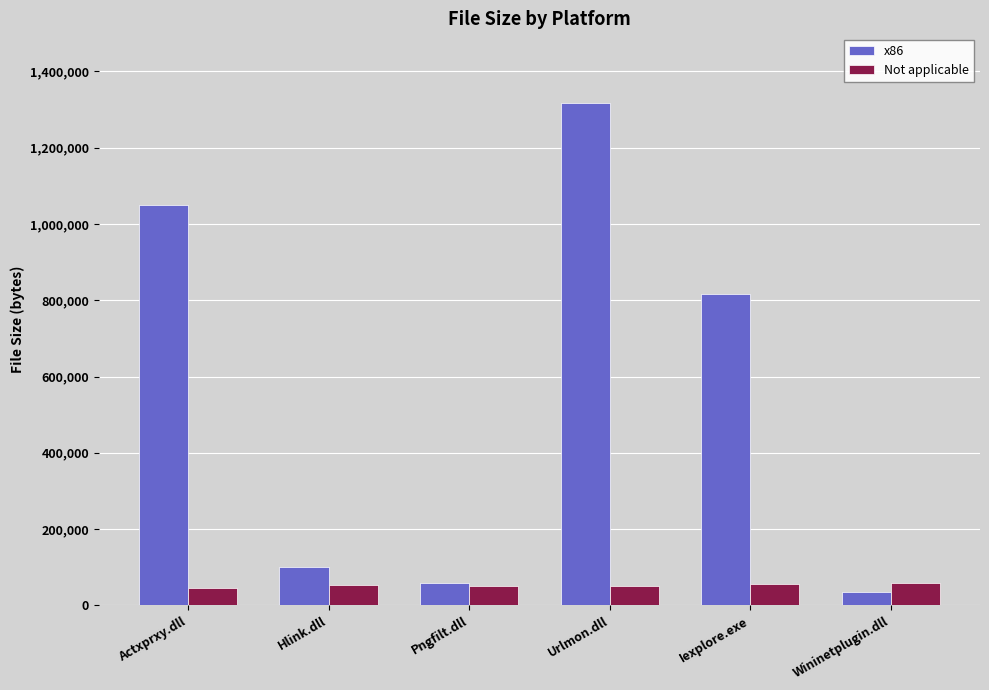

Rank the series by their average value, from highest to lowest.

x86, Not applicable